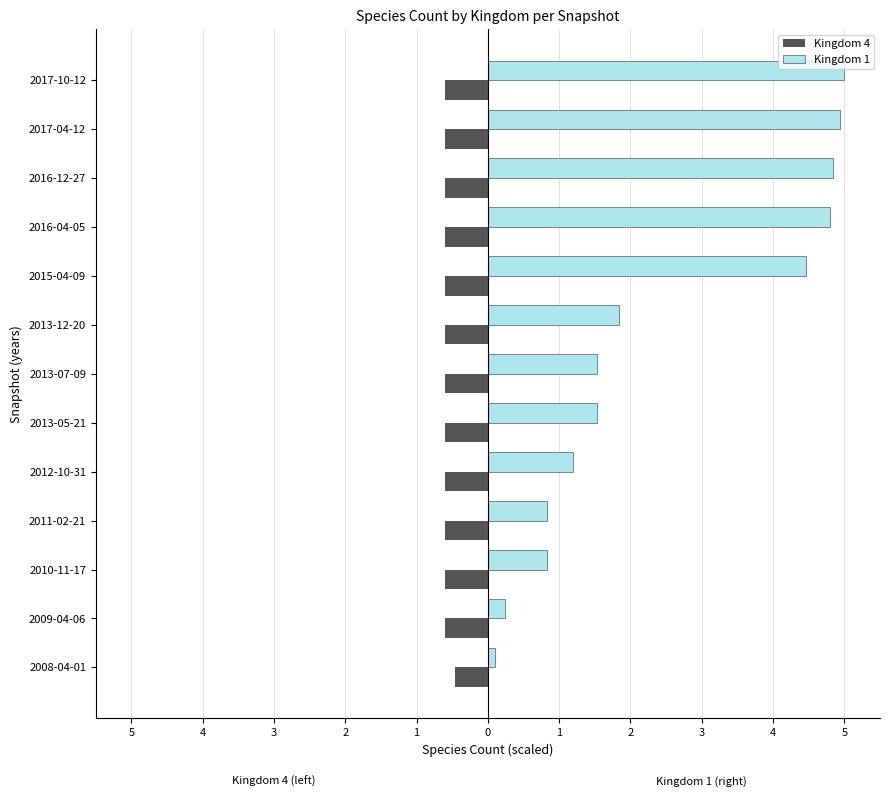

What are all the series names shown in the legend?

Kingdom 4, Kingdom 1